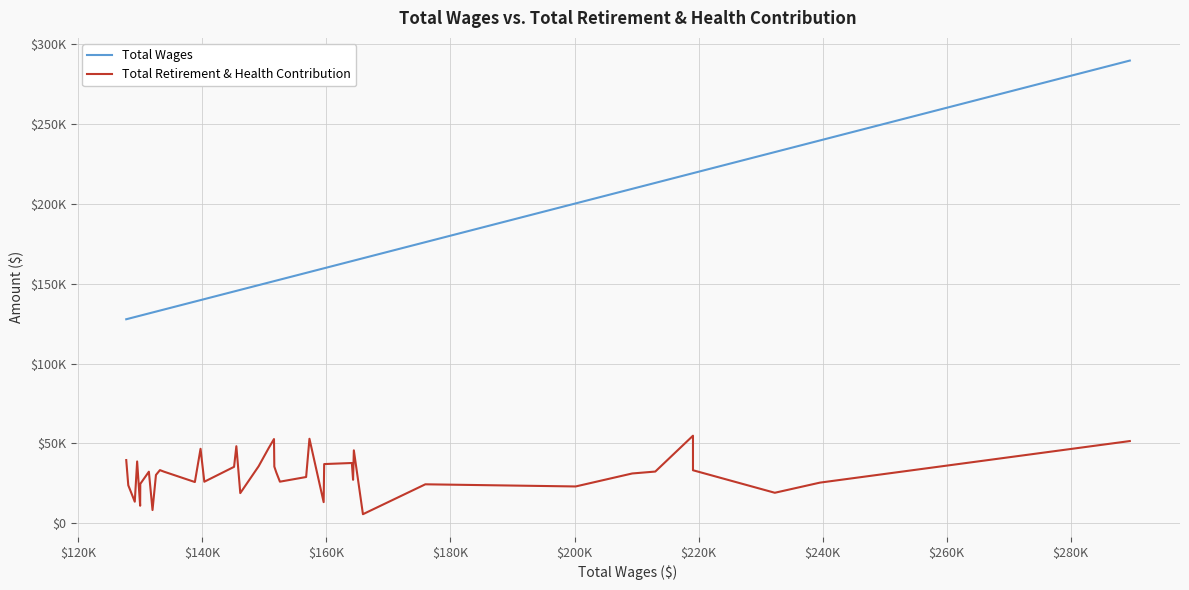

What is the minimum value shown in the chart?

5751